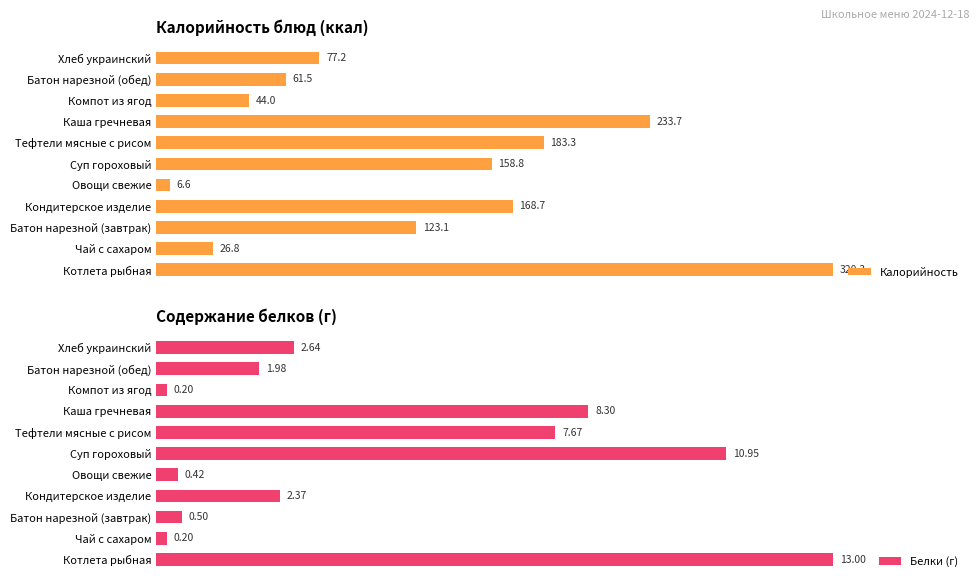

What is the spread (max minus min) of values at Хлеб украинский?

74.6